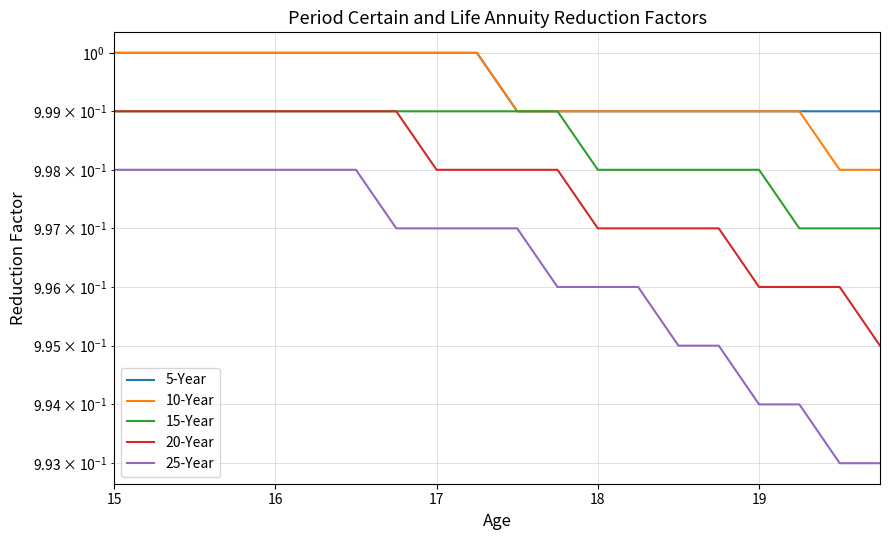

What is the sum of all 10-Year values?

20.0